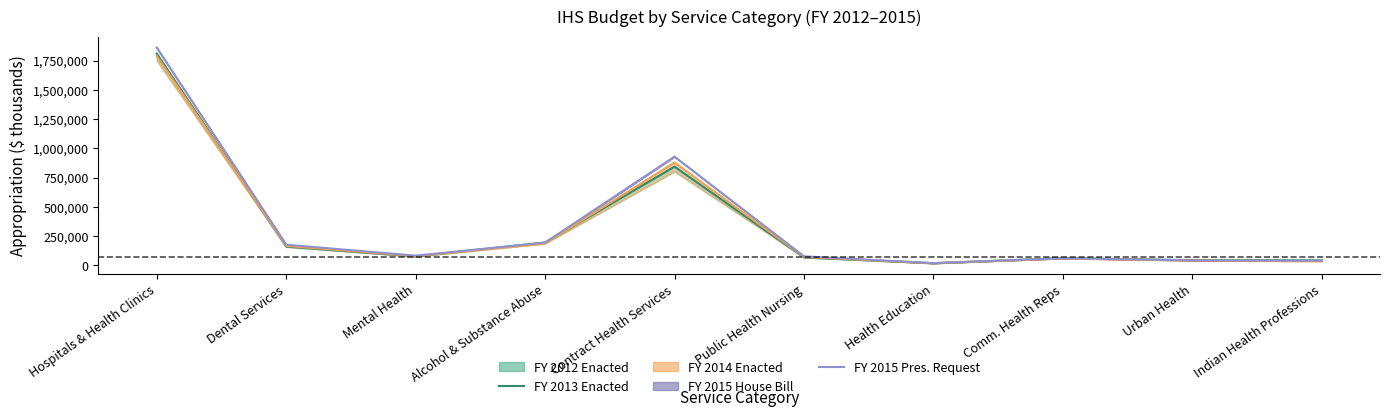

The FY 2013 Enacted series shows 49434 at Mental Health. True or false?

False